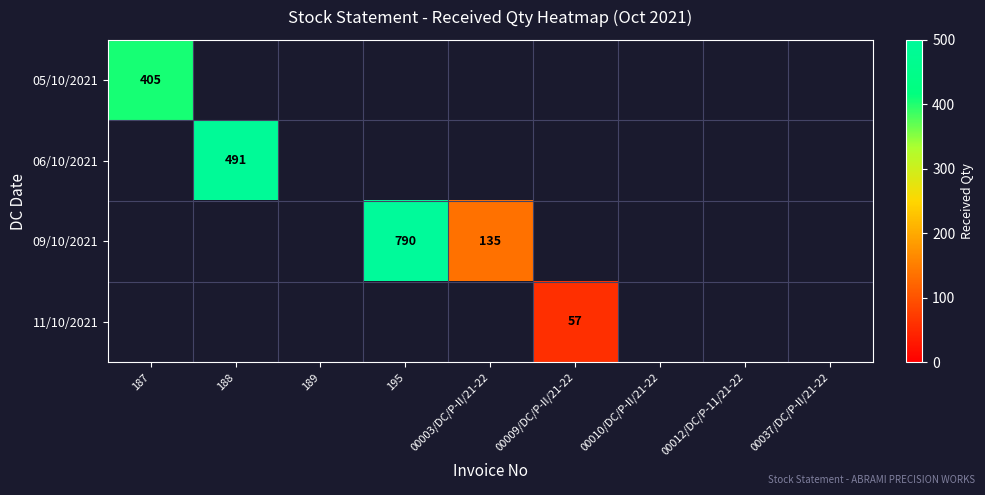

At how many categories does at least one series exceed 636?

1